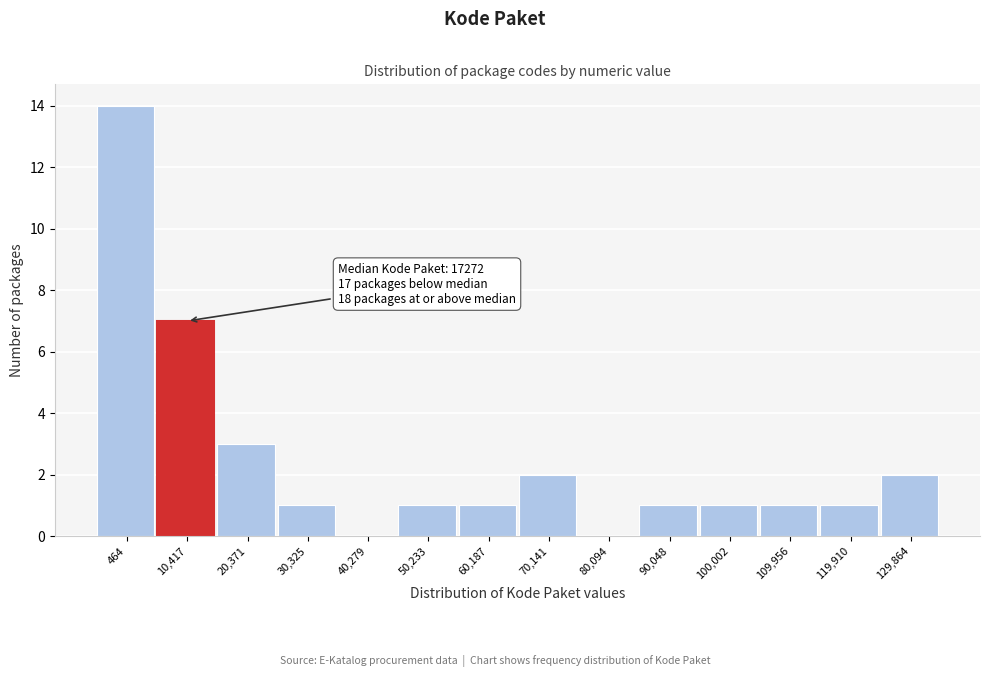

Reading left to right, transcribe all the data shown in this chart.

464=14	10,417=7	20,371=3	30,325=1	40,279=0	50,233=1	60,187=1	70,141=2	80,094=0	90,048=1	100,002=1	109,956=1	119,910=1	129,864=2